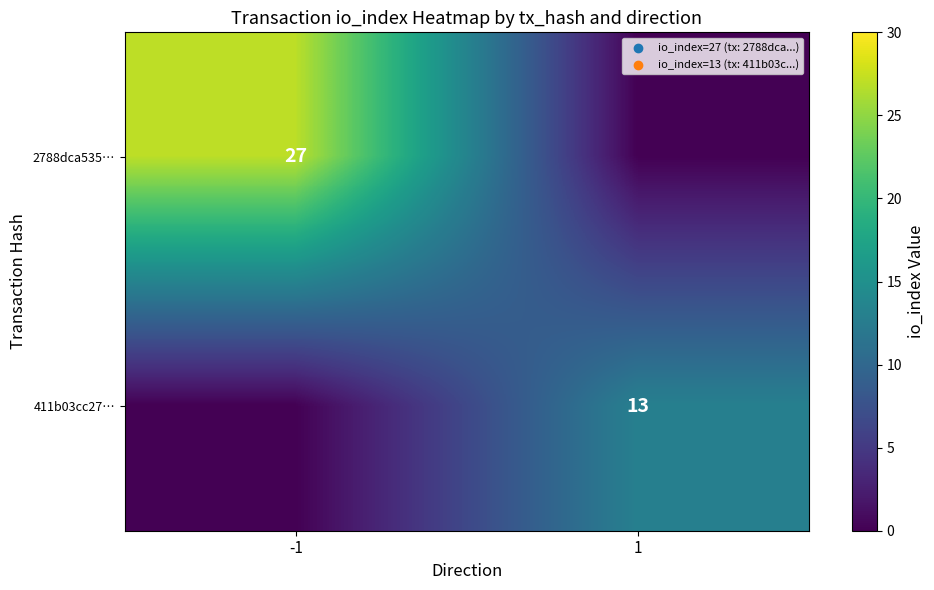

True or false: 411b03cc27… has a value of 17 at 1.

False